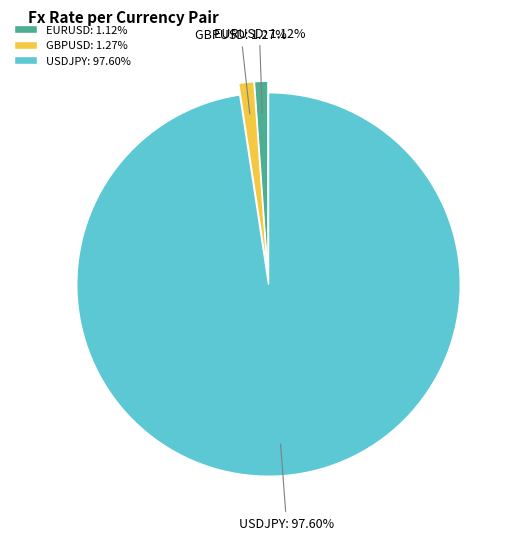

Which category has the biggest portion of the pie?

USDJPY